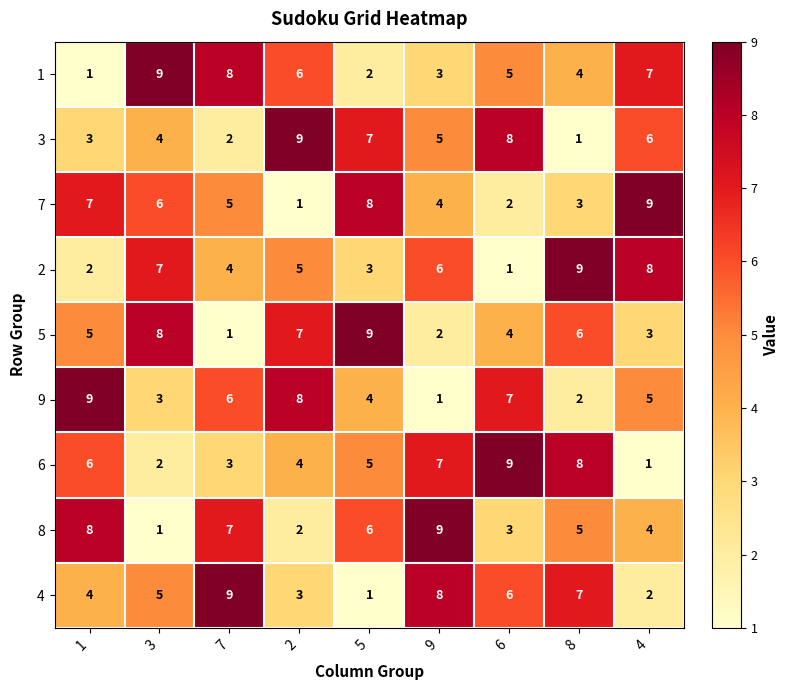

What is the greatest value displayed?

9